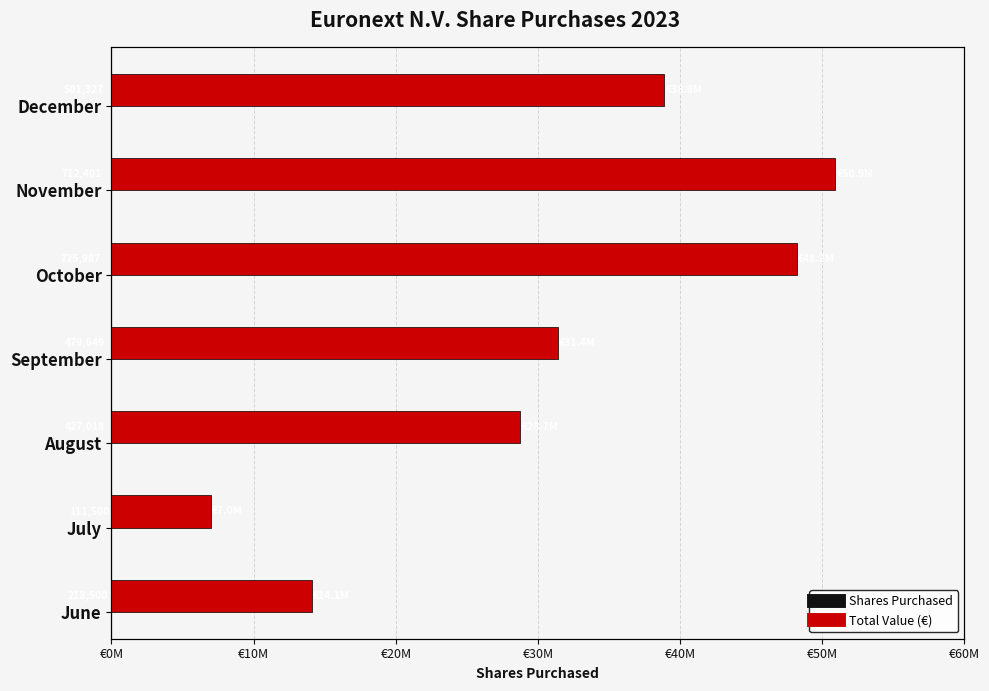

Which has a higher value, August or June?

June